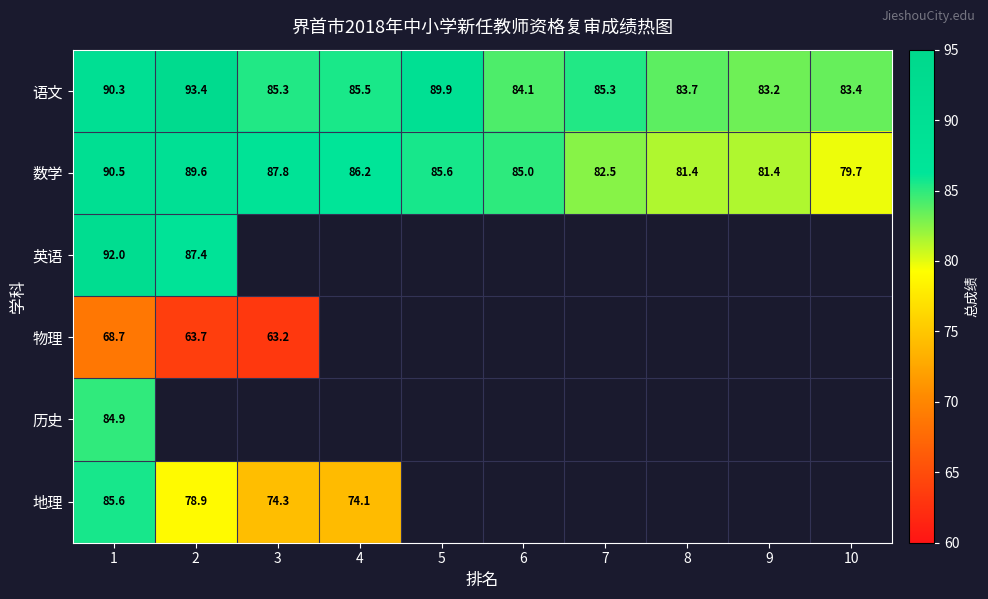

What is the difference between the maximum and minimum values in the 数学 series?

10.8